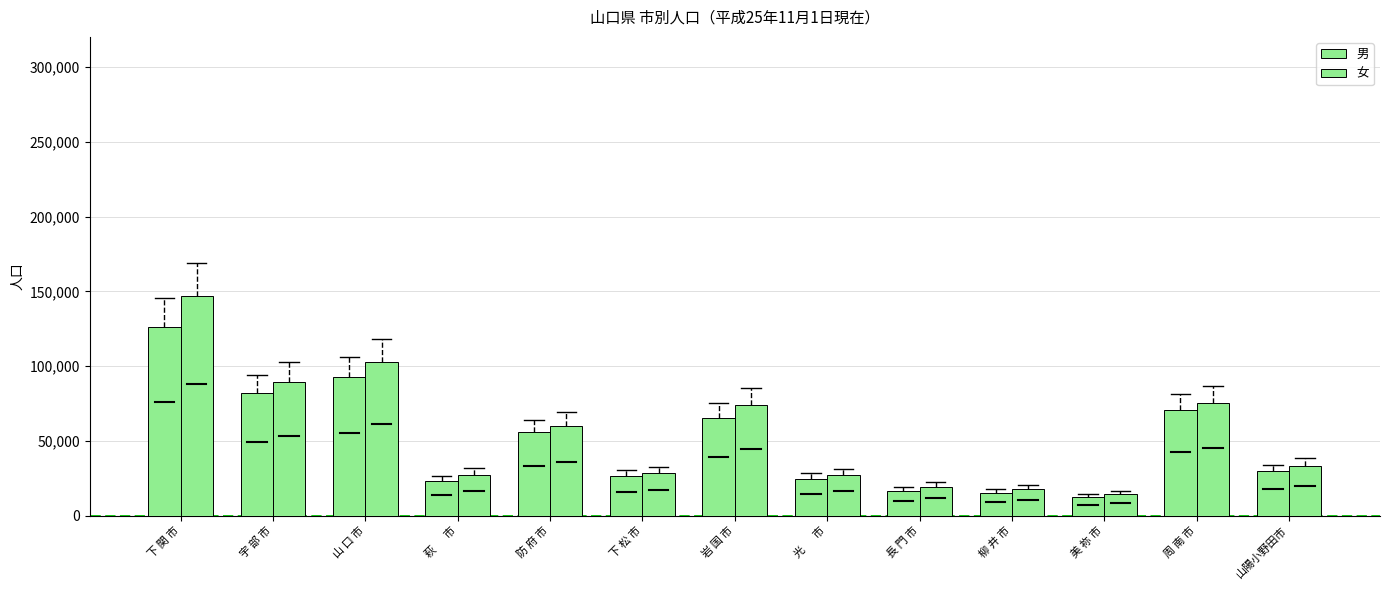

Reading right to left, list all the values displayed in this chart.

男: 29762	70685	12517	15510	16569	24805	65507	26578	55850	23198	92554	81889	126525
女: 33480	75741	14565	17924	19666	27283	74138	28584	60106	27629	102779	89501	146705